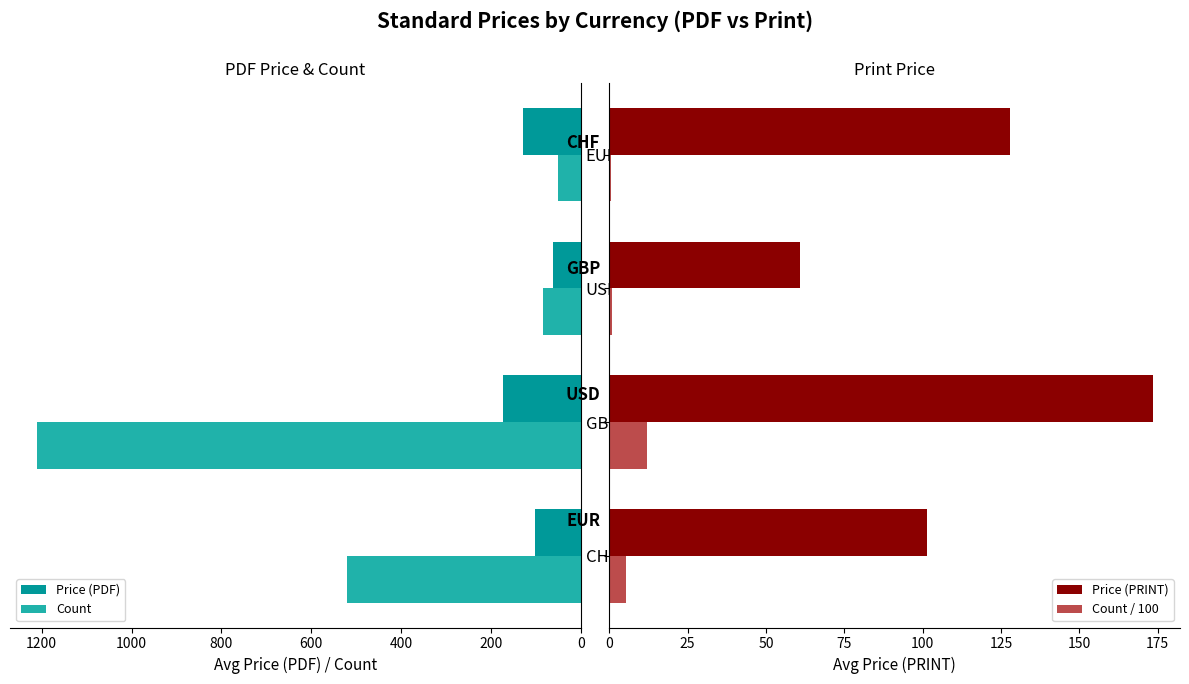

Which series has the widest spread of values?

Count